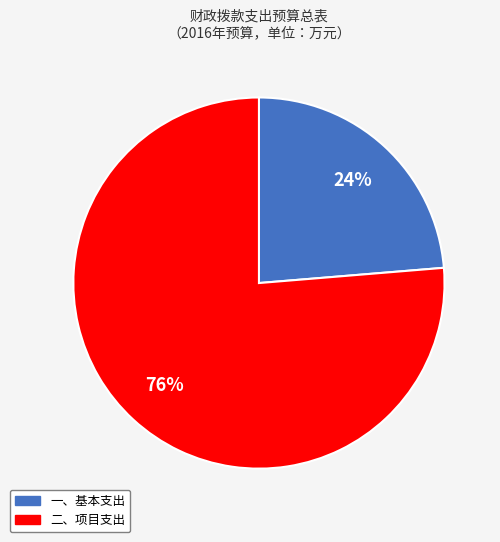

To the nearest percent, what portion does 一、基本支出 represent?

24%